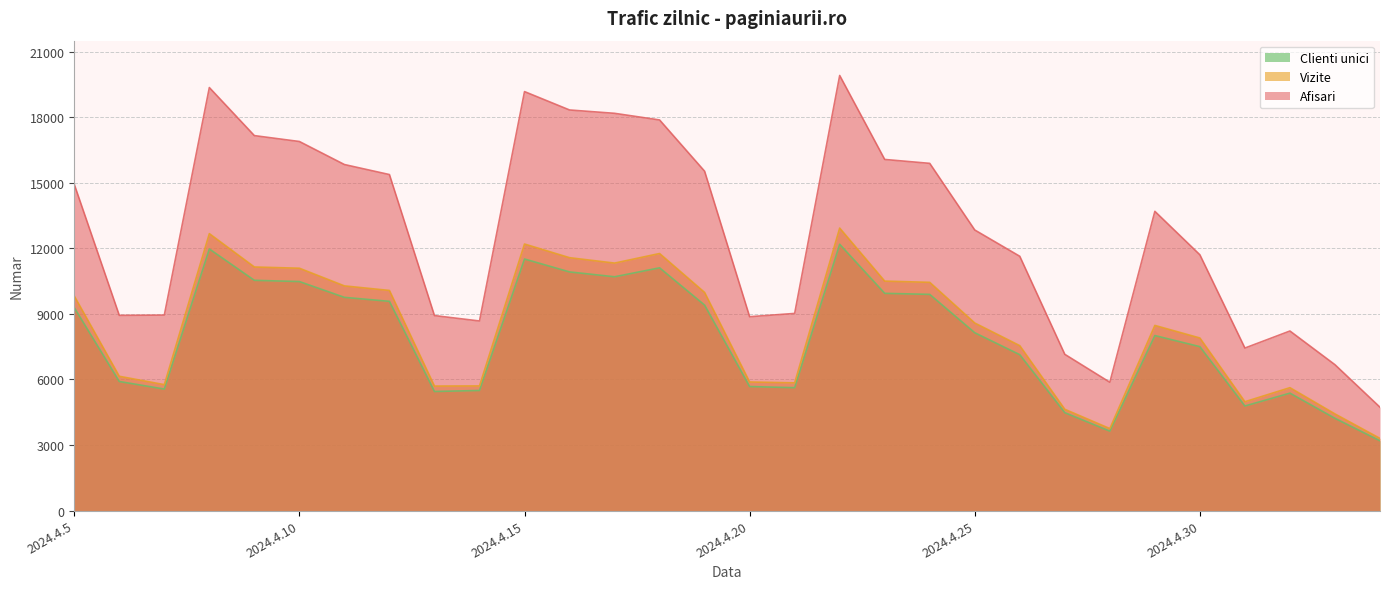

Reading left to right, what are all the values shown in this chart?

Afisari: 2024.4.5=14931	2024.4.6=8935	2024.4.7=8947	2024.4.8=19359	2024.4.9=17160	2024.4.10=16890	2024.4.11=15836	2024.4.12=15377	2024.4.13=8924	2024.4.14=8677	2024.4.15=19174	2024.4.16=18333	2024.4.17=18180	2024.4.18=17876	2024.4.19=15530	2024.4.20=8872	2024.4.21=9023	2024.4.22=19912	2024.4.23=16069	2024.4.24=15890	2024.4.25=12841	2024.4.26=11637	2024.4.27=7151	2024.4.28=5873	2024.4.29=13694	2024.4.30=11706	2024.5.1=7438	2024.5.2=8218	2024.5.3=6676	2024.5.4=4730
Vizite: 2024.4.5=9821	2024.4.6=6146	2024.4.7=5763	2024.4.8=12674	2024.4.9=11147	2024.4.10=11091	2024.4.11=10282	2024.4.12=10074	2024.4.13=5698	2024.4.14=5704	2024.4.15=12198	2024.4.16=11573	2024.4.17=11326	2024.4.18=11764	2024.4.19=9983	2024.4.20=5885	2024.4.21=5845	2024.4.22=12928	2024.4.23=10501	2024.4.24=10445	2024.4.25=8584	2024.4.26=7547	2024.4.27=4635	2024.4.28=3753	2024.4.29=8473	2024.4.30=7898	2024.5.1=4982	2024.5.2=5625	2024.5.3=4424	2024.5.4=3303
Clienti unici: 2024.4.5=9289	2024.4.6=5908	2024.4.7=5561	2024.4.8=11973	2024.4.9=10538	2024.4.10=10481	2024.4.11=9758	2024.4.12=9576	2024.4.13=5450	2024.4.14=5497	2024.4.15=11513	2024.4.16=10922	2024.4.17=10700	2024.4.18=11110	2024.4.19=9404	2024.4.20=5677	2024.4.21=5624	2024.4.22=12188	2024.4.23=9942	2024.4.24=9894	2024.4.25=8139	2024.4.26=7134	2024.4.27=4480	2024.4.28=3636	2024.4.29=8010	2024.4.30=7502	2024.5.1=4787	2024.5.2=5375	2024.5.3=4223	2024.5.4=3194